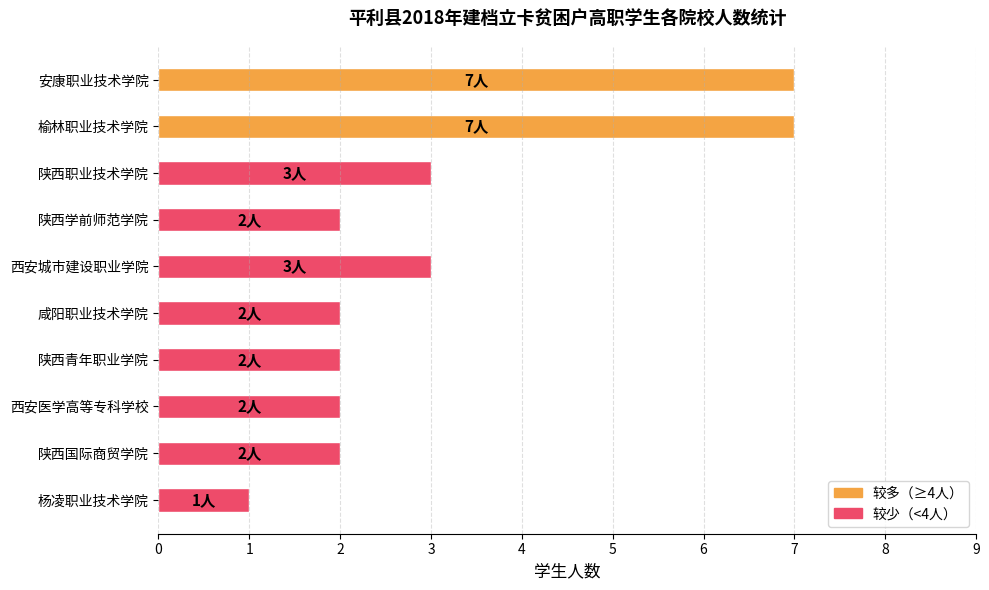

What is the approximate value at 榆林职业技术学院?

7